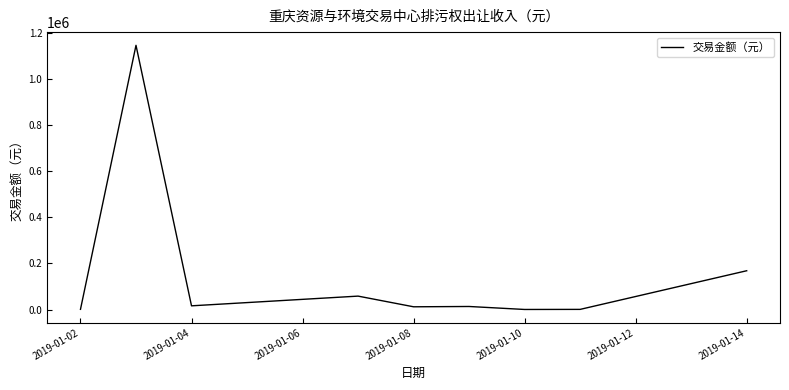

What is the greatest value displayed?

1144976.7